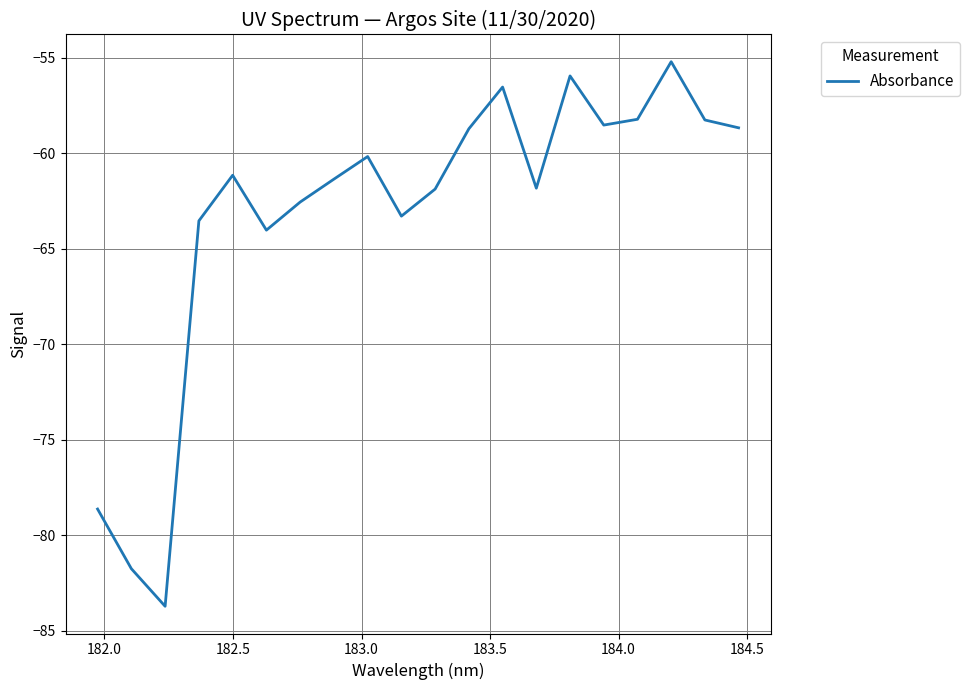

What is the minimum value shown in the chart?

-83.7